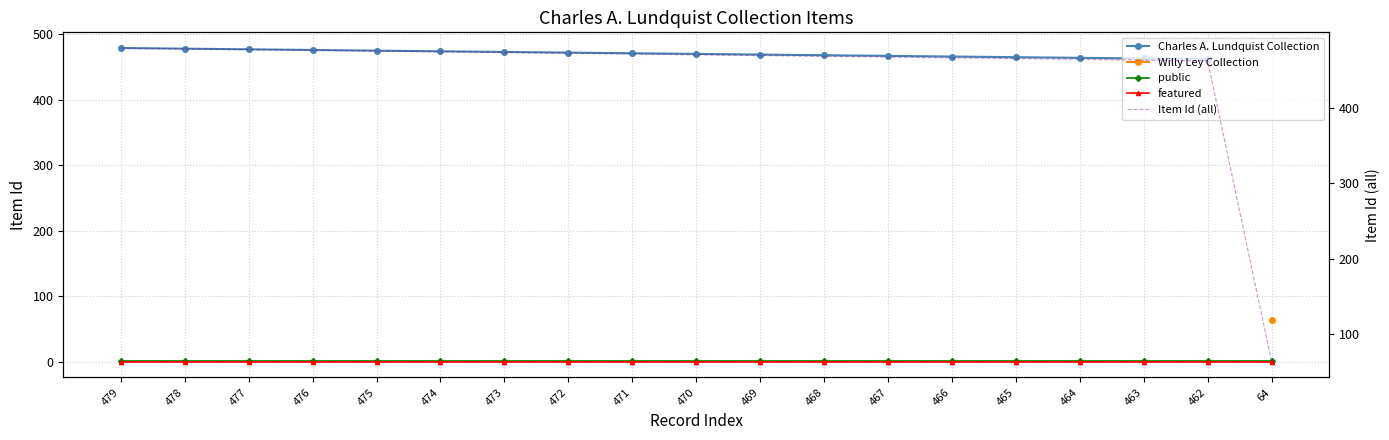

Reading left to right, what are all the values shown in this chart?

479=479	478=478	477=477	476=476	475=475	474=474	473=473	472=472	471=471	470=470	469=469	468=468	467=467	466=466	465=465	464=464	463=463	462=462	64=64